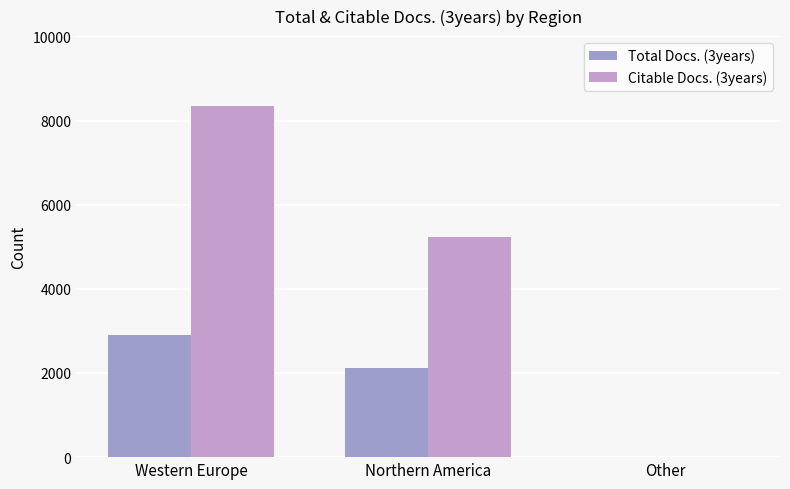

How many distinct data groups are displayed?

2